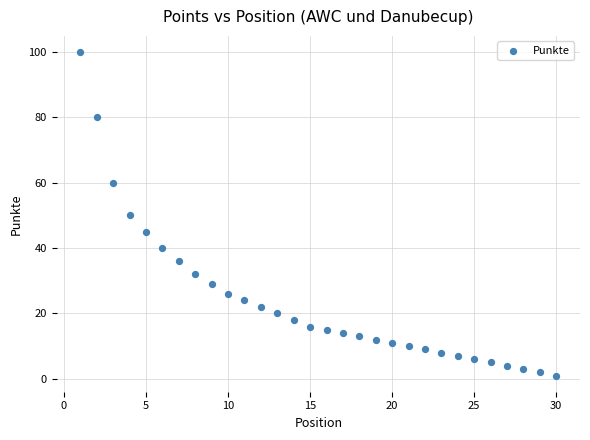

What is the range of Y values (max minus min)?

99